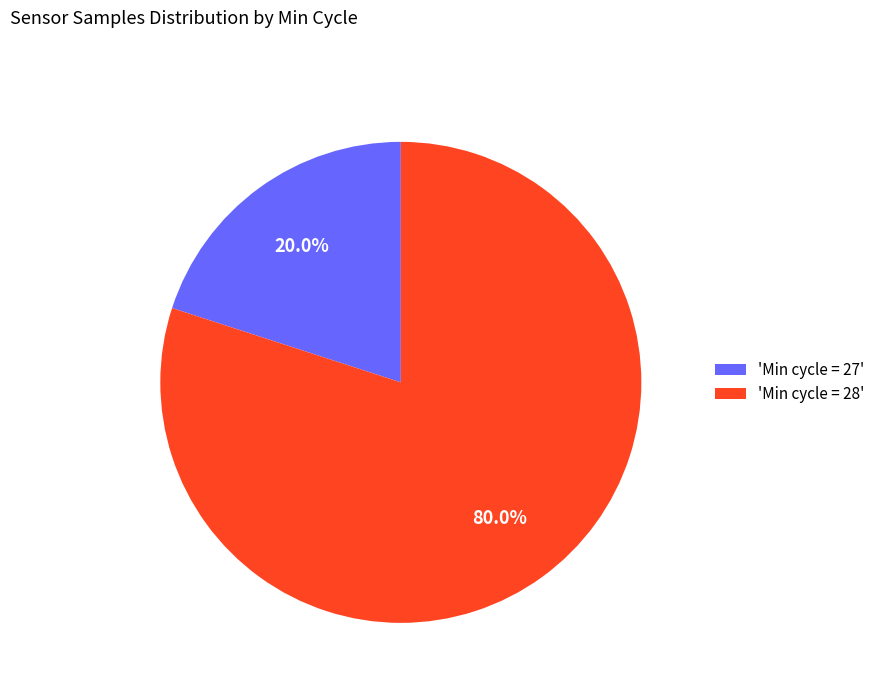

Which category has the biggest portion of the pie?

'Min cycle = 28'